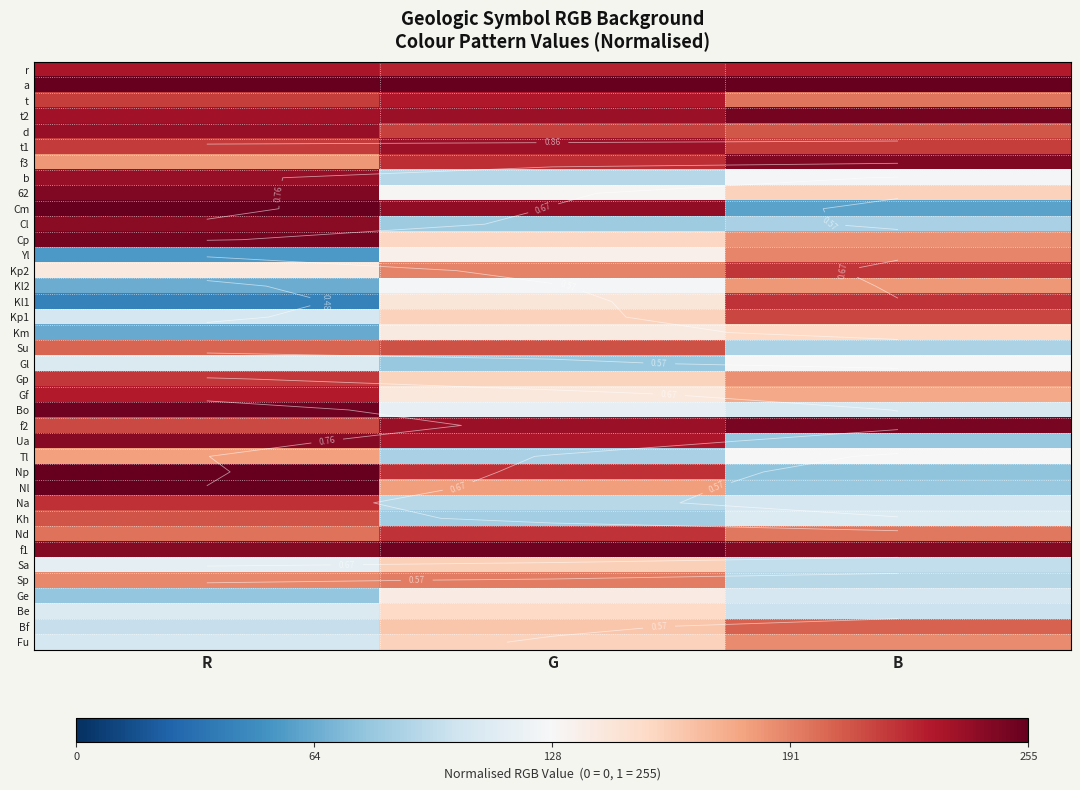

Between B and G, which is larger?

B